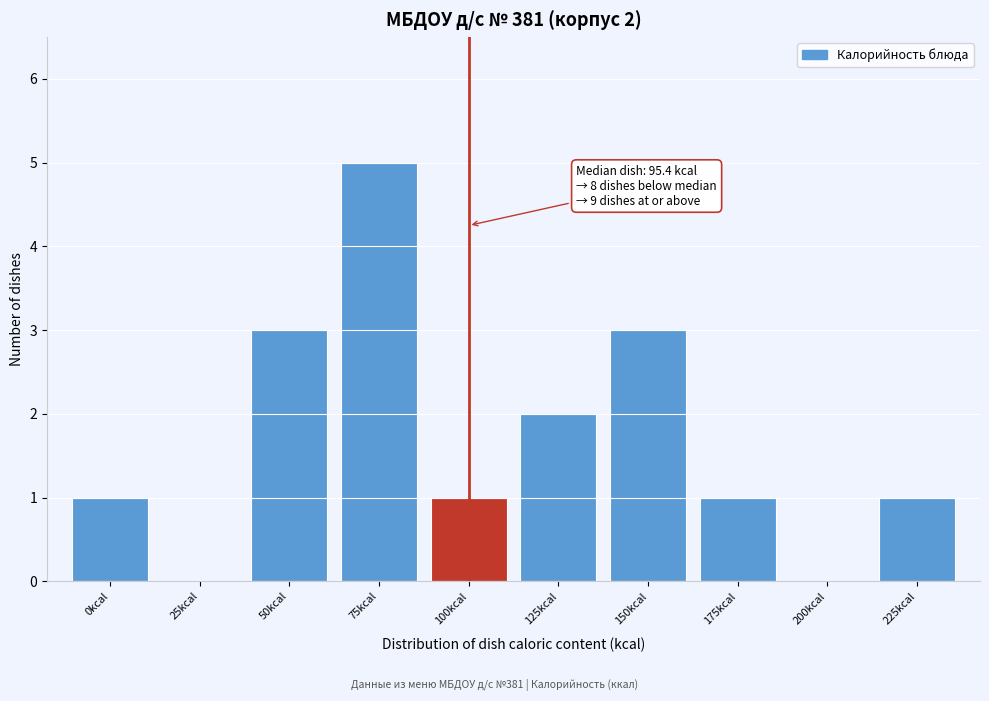

Reading left to right, list all the values displayed in this chart.

0kcal=1	25kcal=0	50kcal=3	75kcal=5	100kcal=1	125kcal=2	150kcal=3	175kcal=1	200kcal=0	225kcal=1